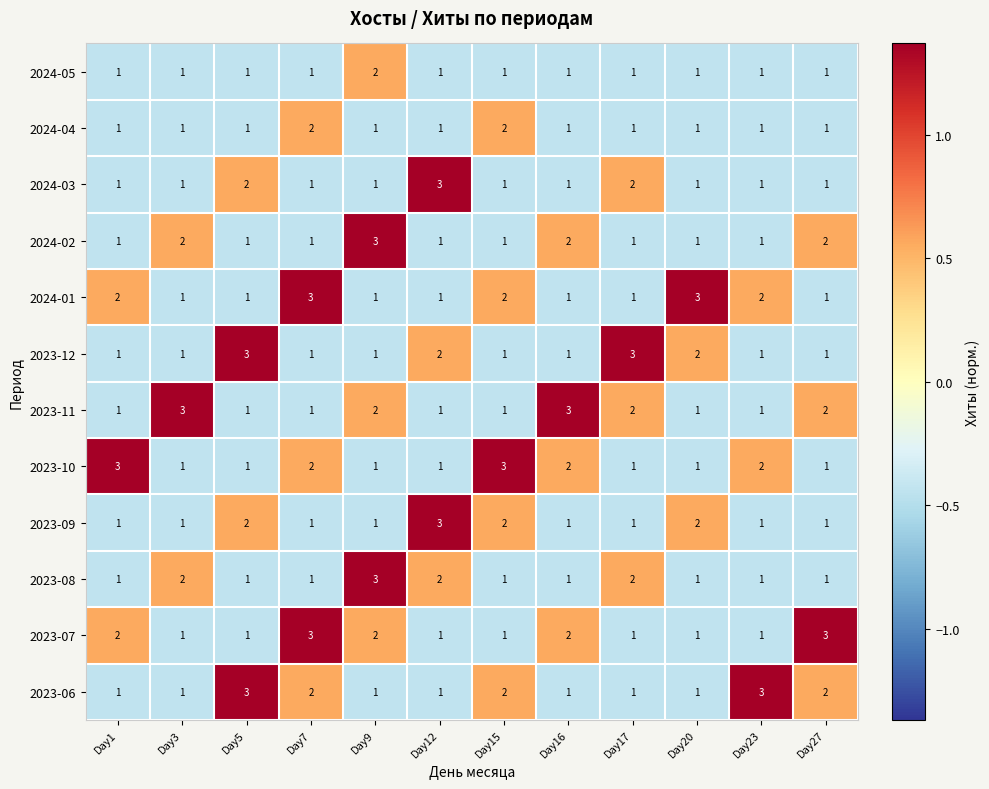

What is the difference between the highest and lowest values at Day3?

2